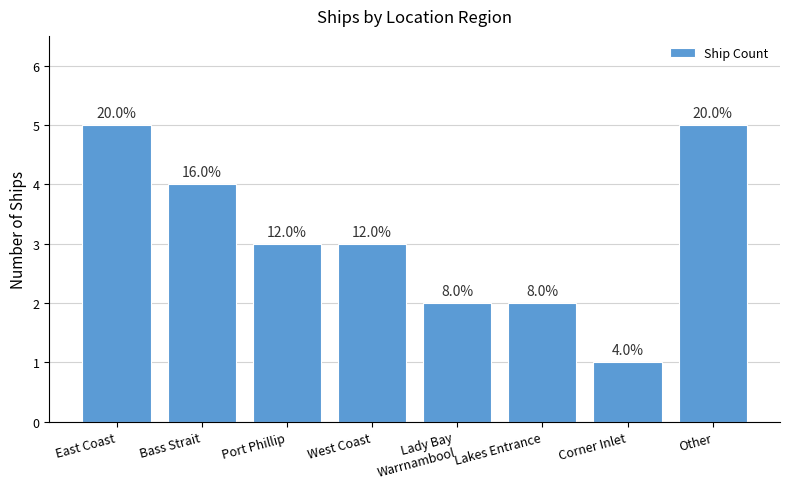

Where does the data first go above 3?

East Coast